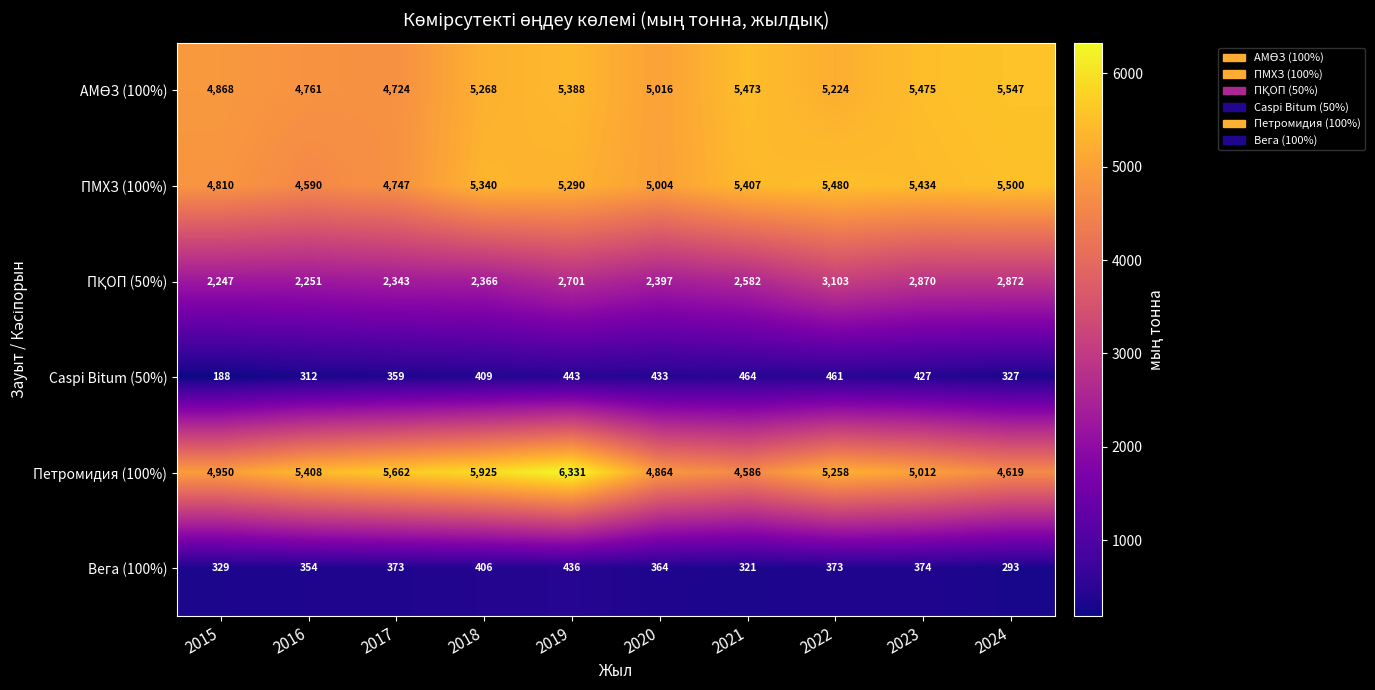

What is the difference between the highest and lowest values at 2024?

5254